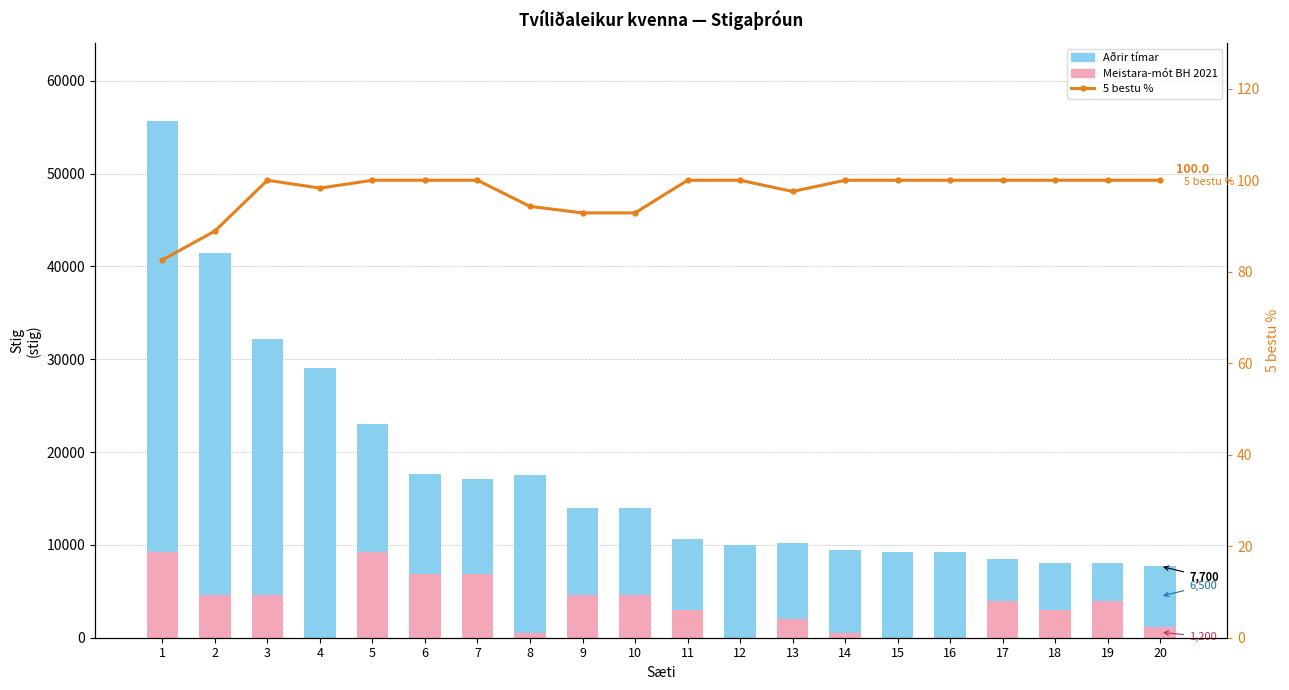

At how many categories does at least one series exceed 10370?

7